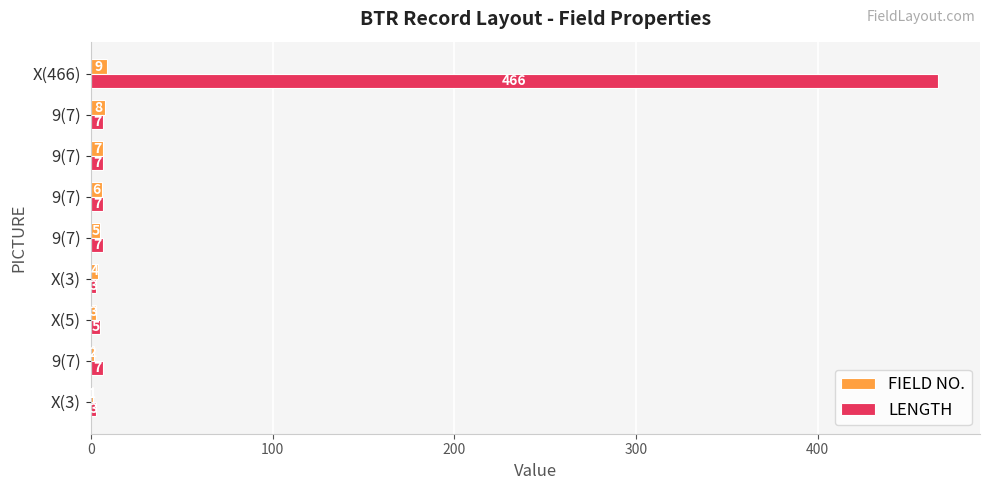

Which series has the widest spread of values?

LENGTH